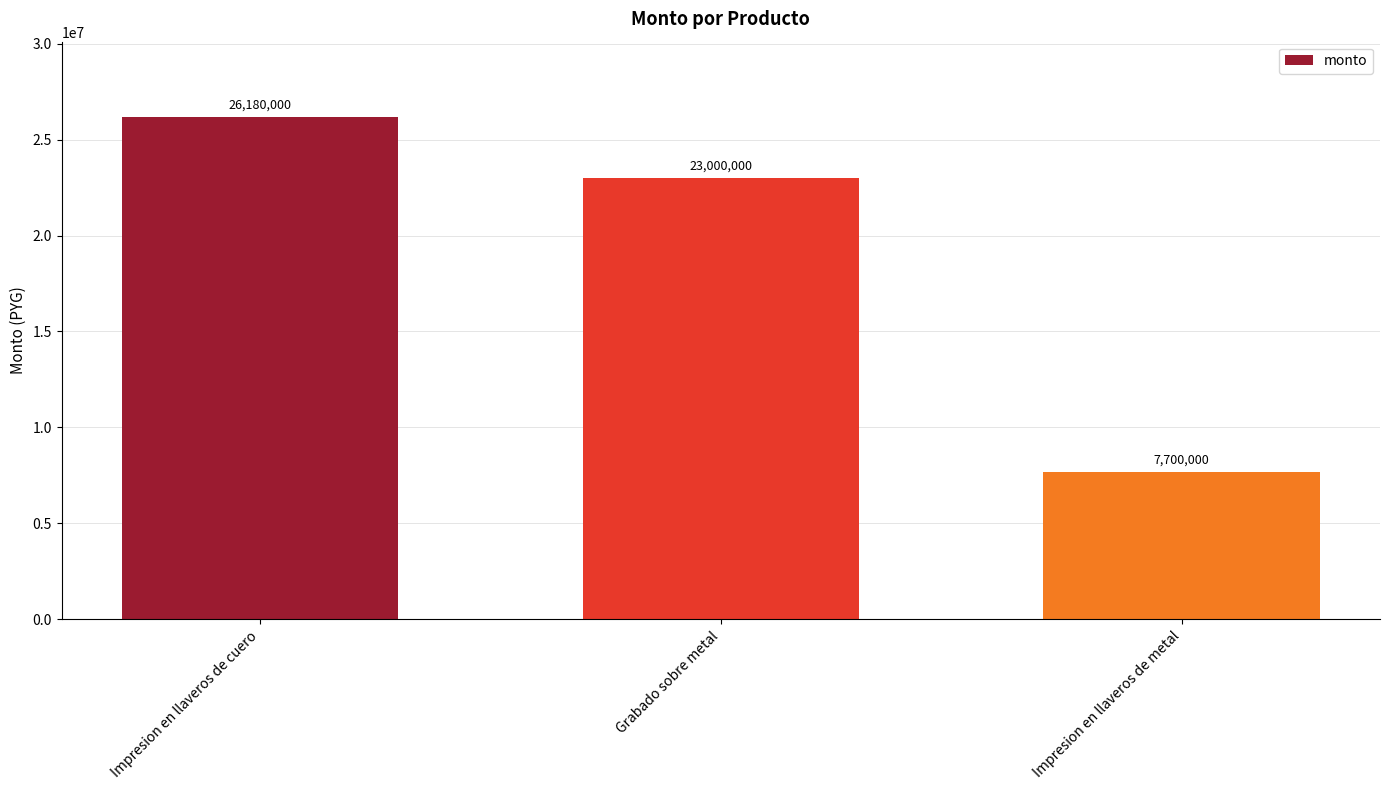

At which category does the chart reach its minimum across all series?

Impresion en llaveros de metal